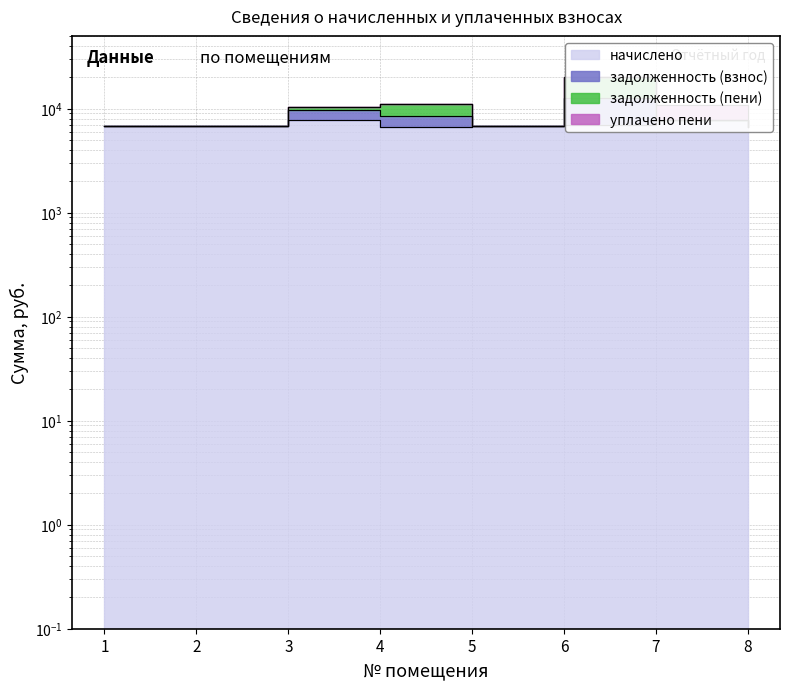

True or false: задолженность (взнос) and начислено cross at least once.

False